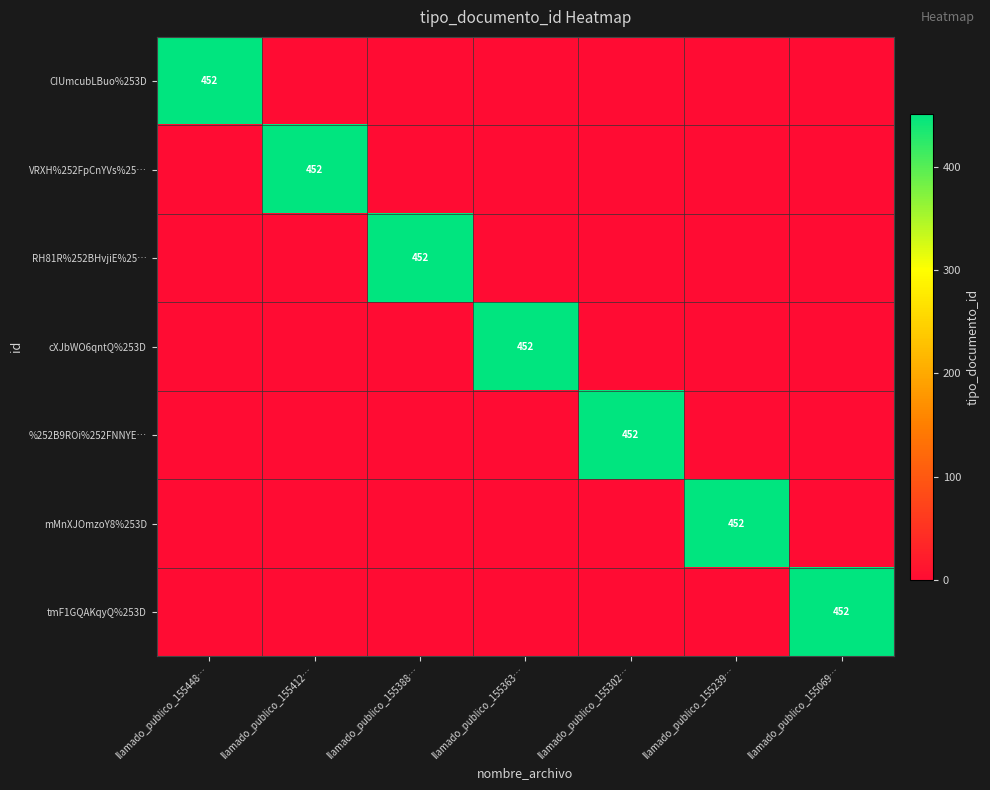

True or false: RH81R%252BHvjiE%25… has a value of 452 at llamado_publico_155388….

True